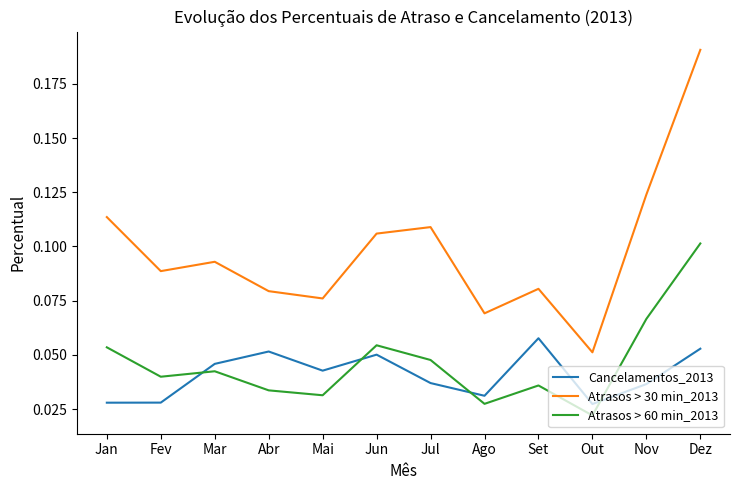

Rank the series by their maximum value, from highest to lowest.

Atrasos > 30 min_2013, Atrasos > 60 min_2013, Cancelamentos_2013